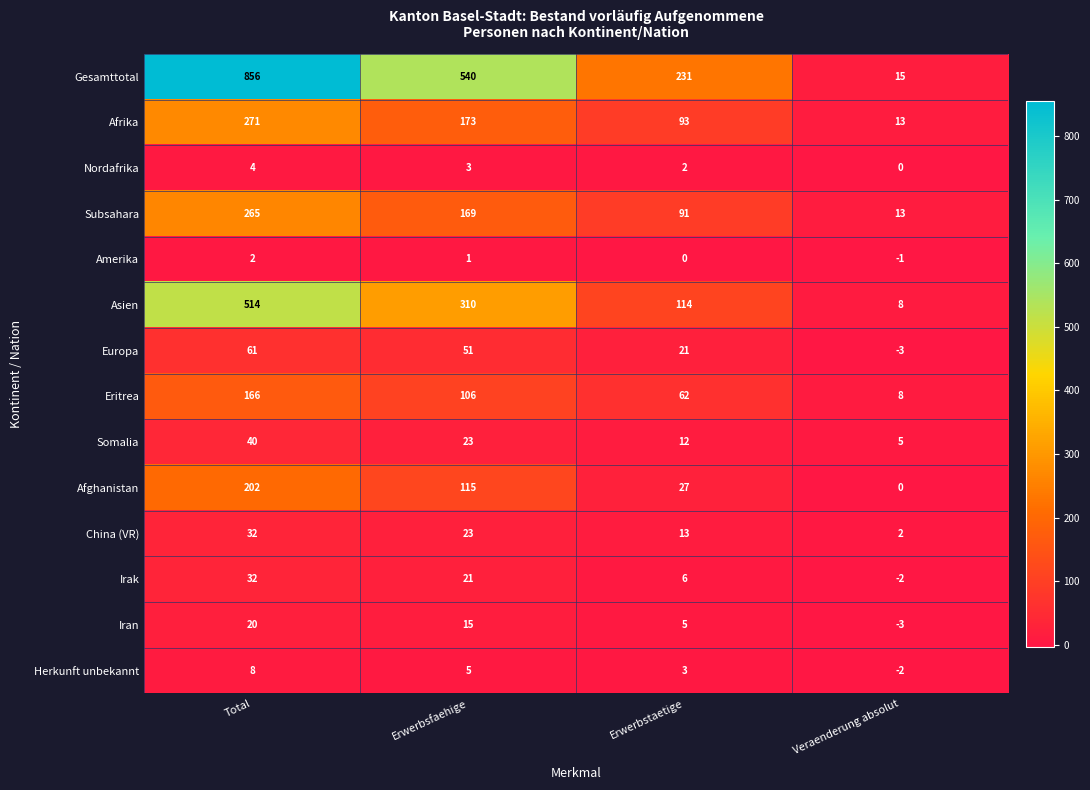

True or false: Afghanistan has a value of 42 at Erwerbstaetige.

False